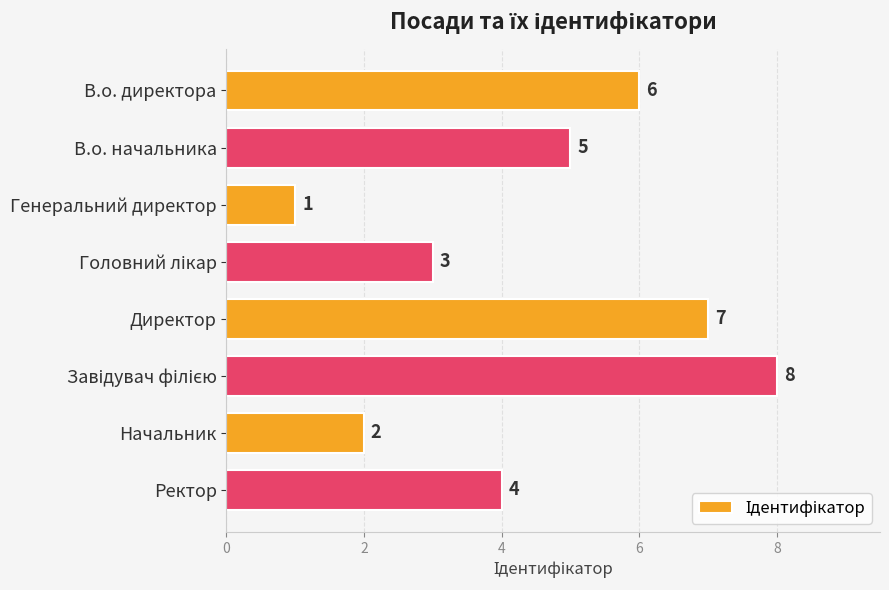

Reading top to bottom, what are all the values shown in this chart?

6	5	1	3	7	8	2	4